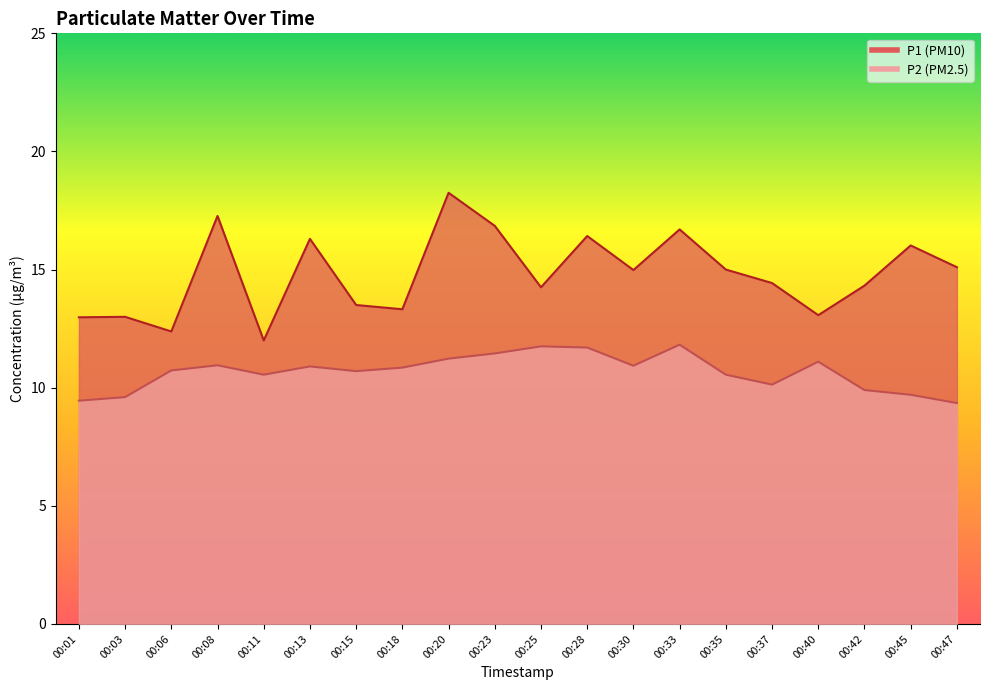

How many values in the P2 series are below 10?

5